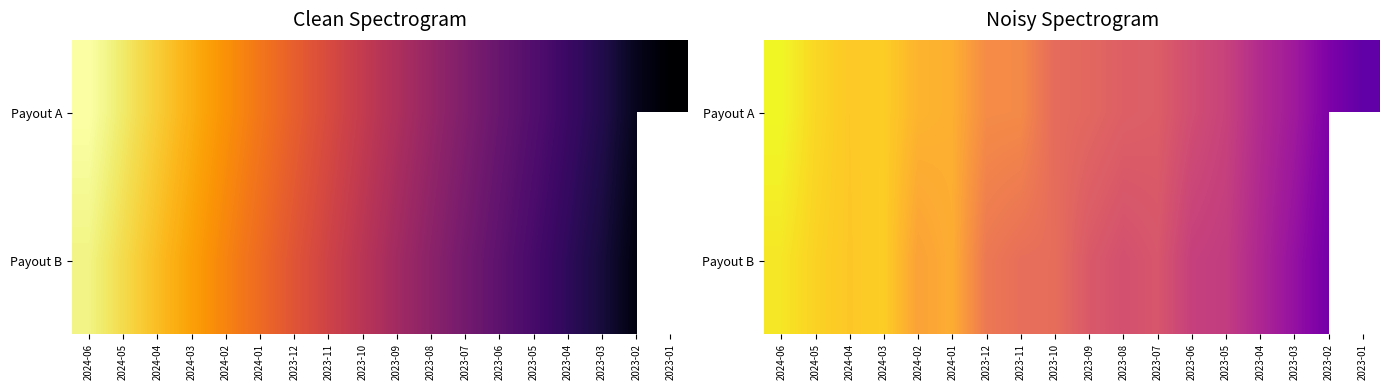

How many data points does each series have?

18